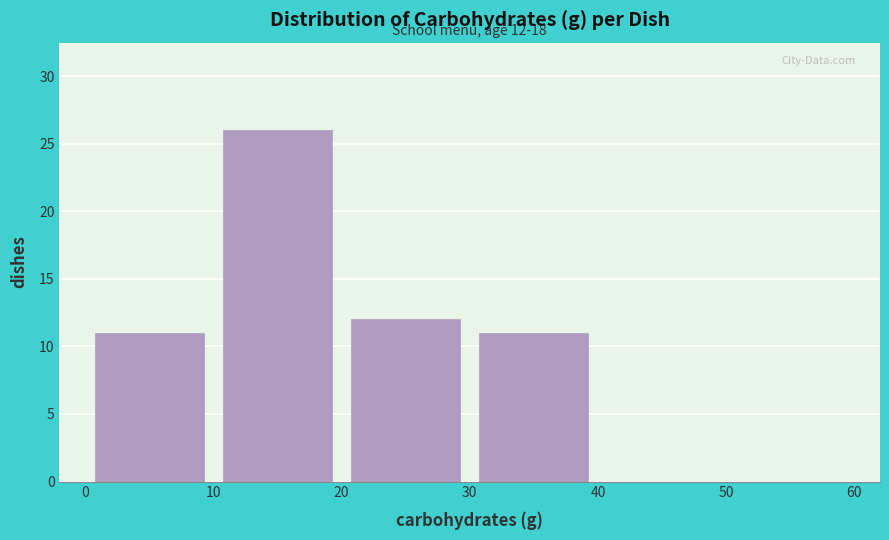

Over which range of the x-axis is the bar tallest?

10 to 20